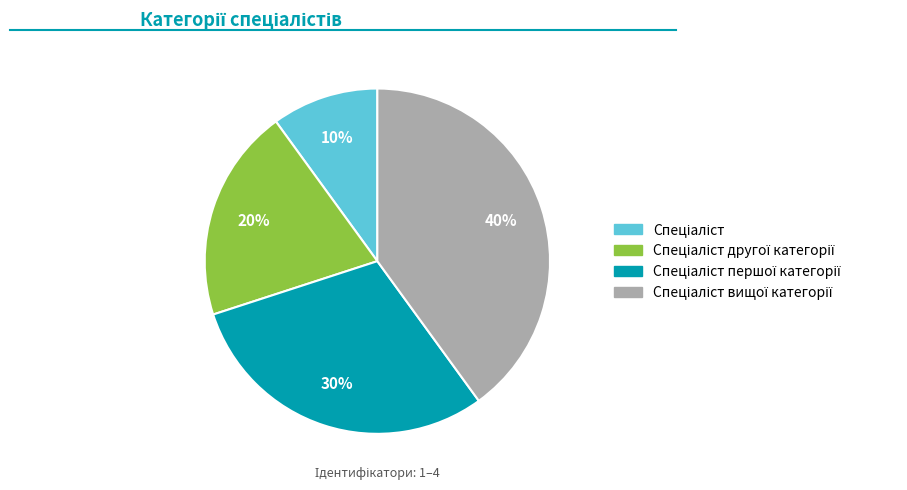

To the nearest percent, what is the difference between the largest and smallest slice percentages?

30%